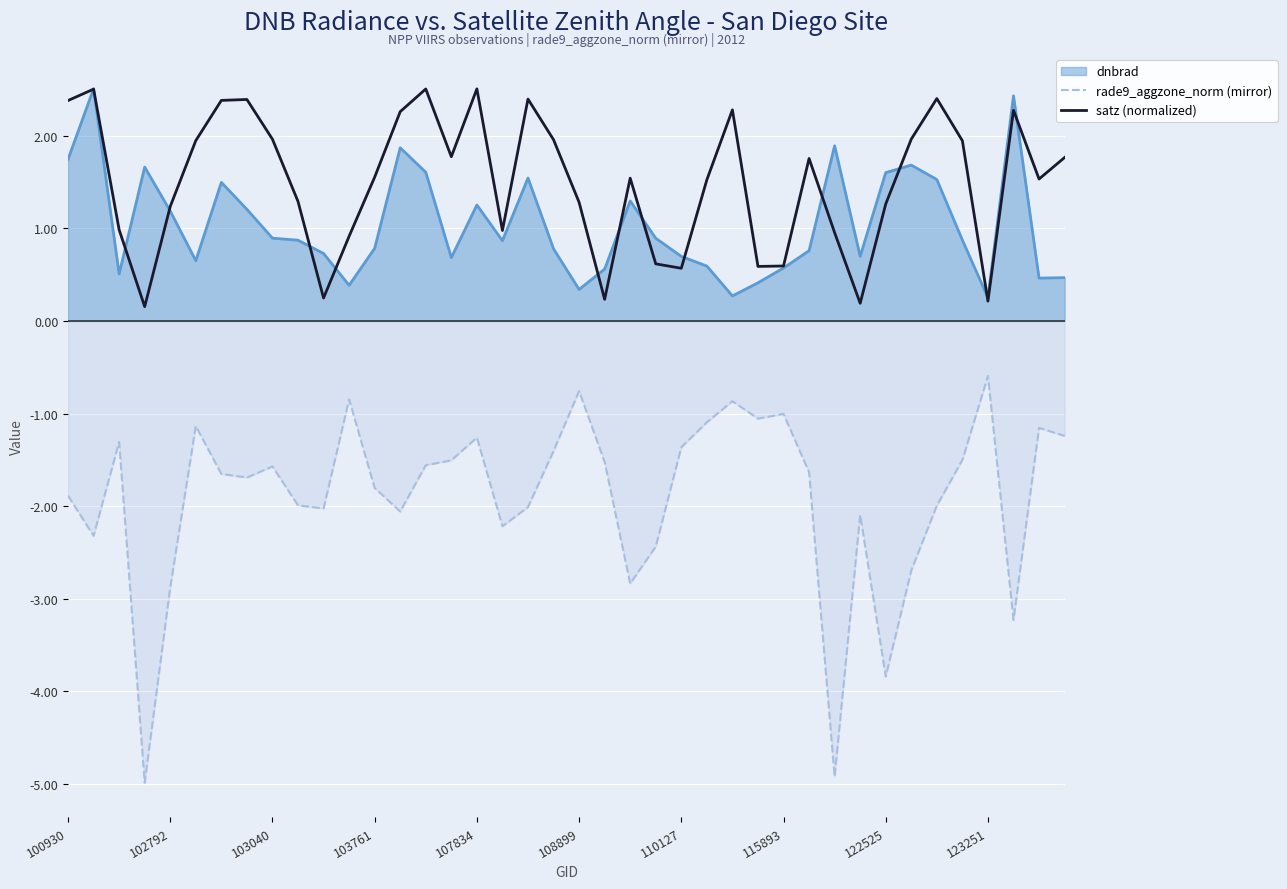

What is the difference between the maximum and second lowest values in the satz (normalized) series?

2.3